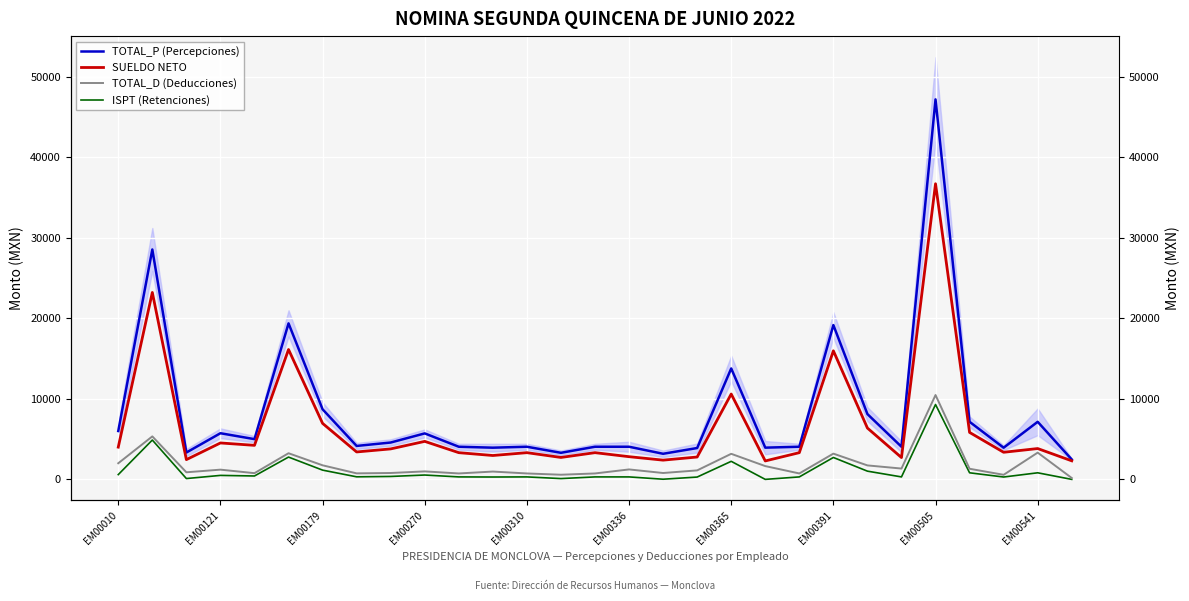

At which label does TOTAL_P (Percepciones) first exceed 4155?

EM00010